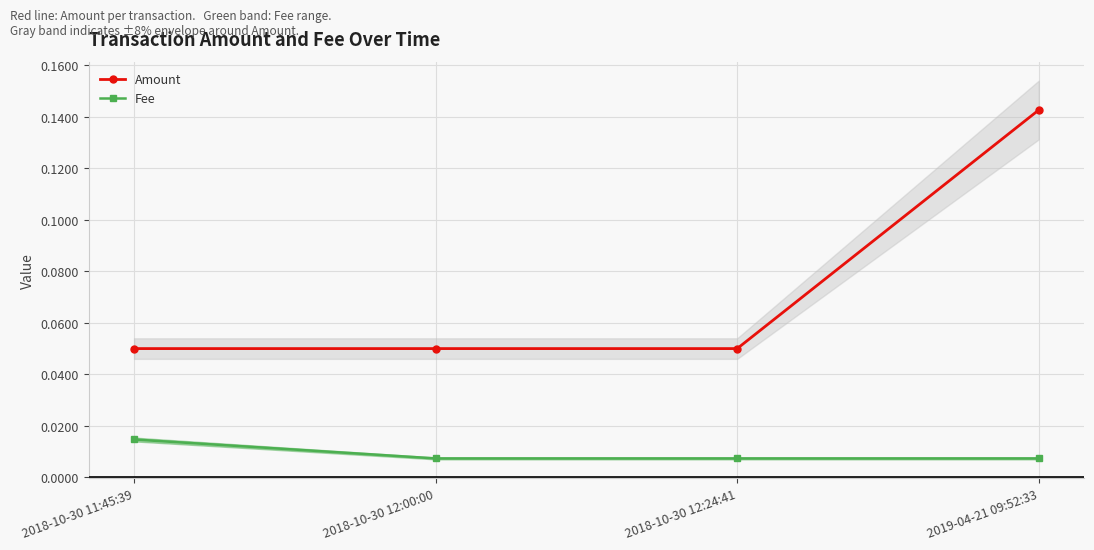

Is this an area chart (filled region under the line)?

No